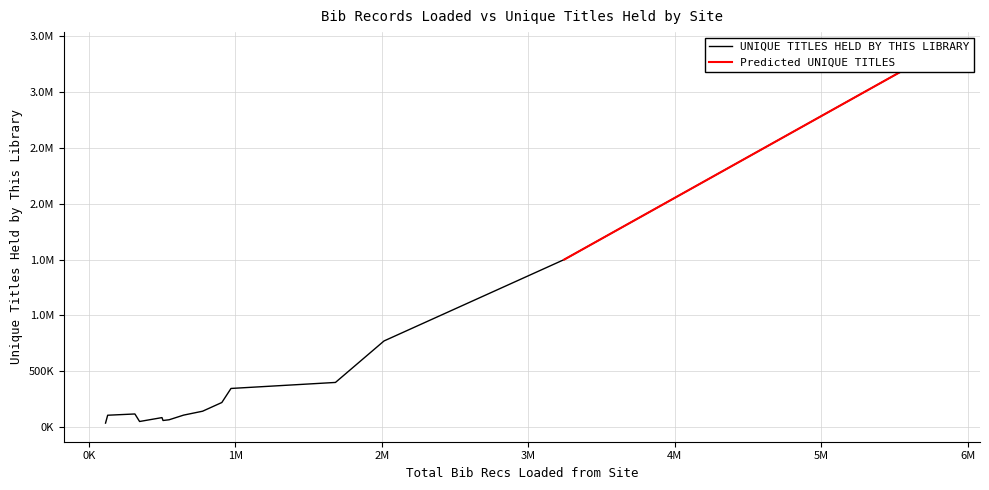

The value at SLRLC is 158745. True or false?

False